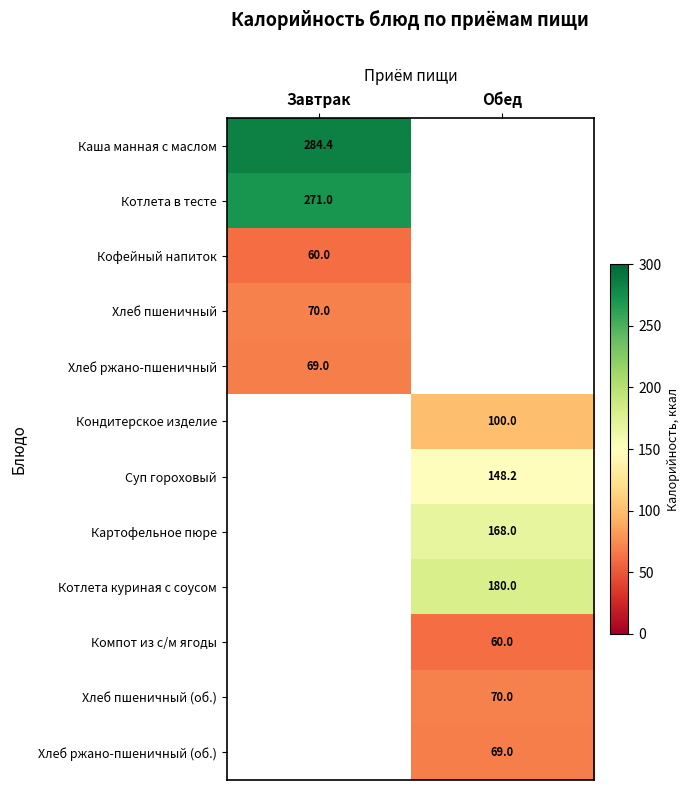

Is the value of Кондитерское изделие at Обед greater than the value of Хлеб ржано-пшеничный at Завтрак?

Yes